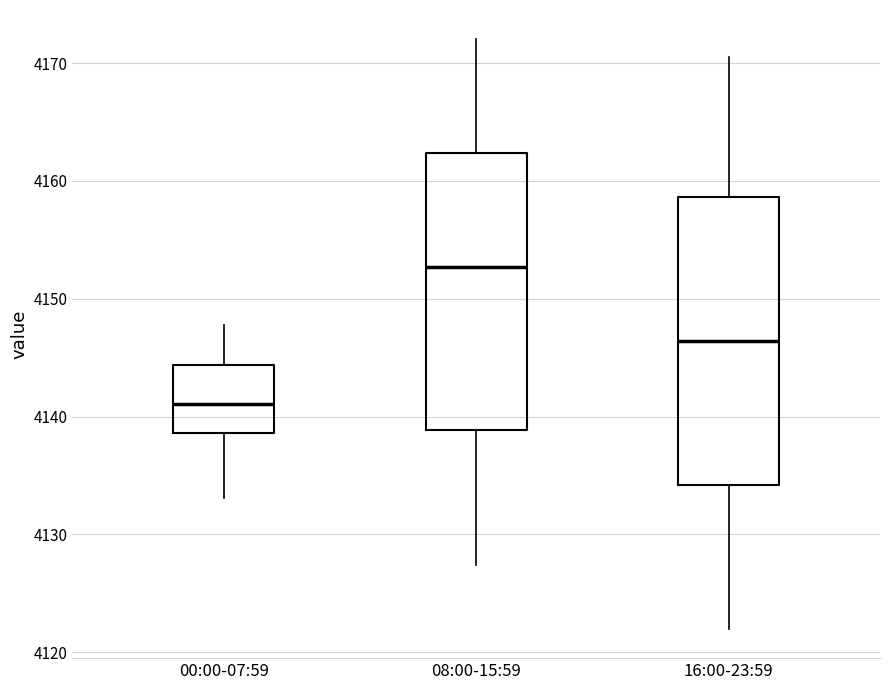

Where is the lower edge of the box for 16:00-23:59 on the y-axis? The values are not printed on the chart, so give them approximately, as read against the axis.

4134